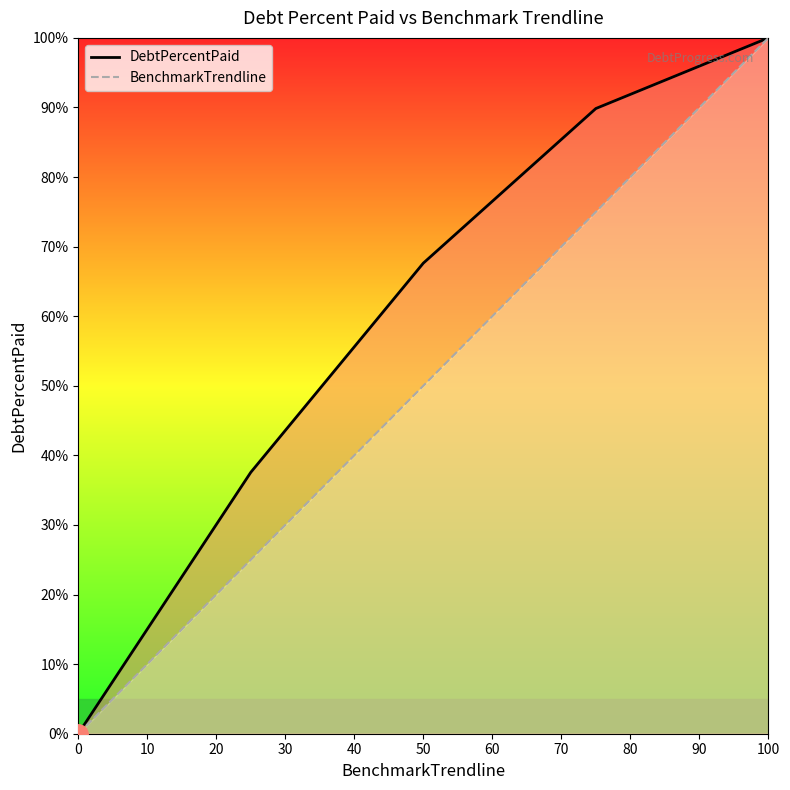

What is the value of the BenchmarkTrendline point at the 3rd from the left?

50.0